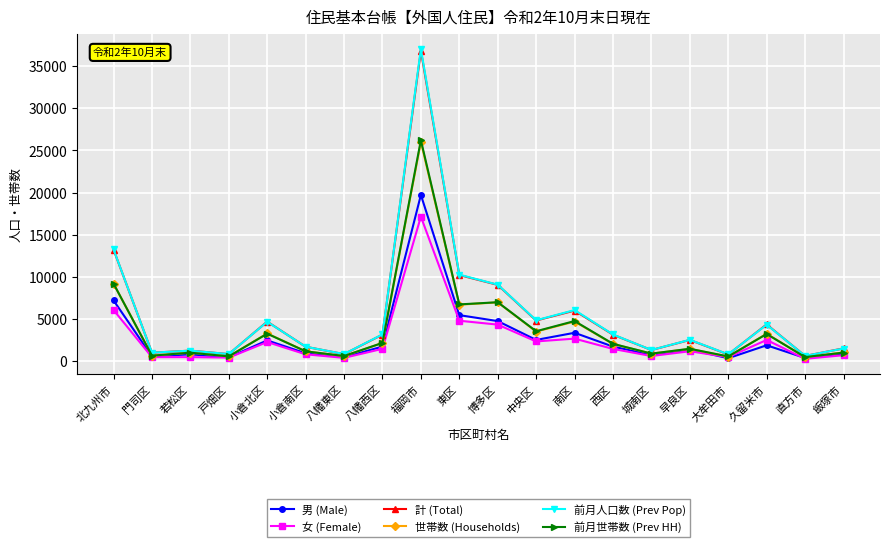

Which category has the highest value across all series?

福岡市